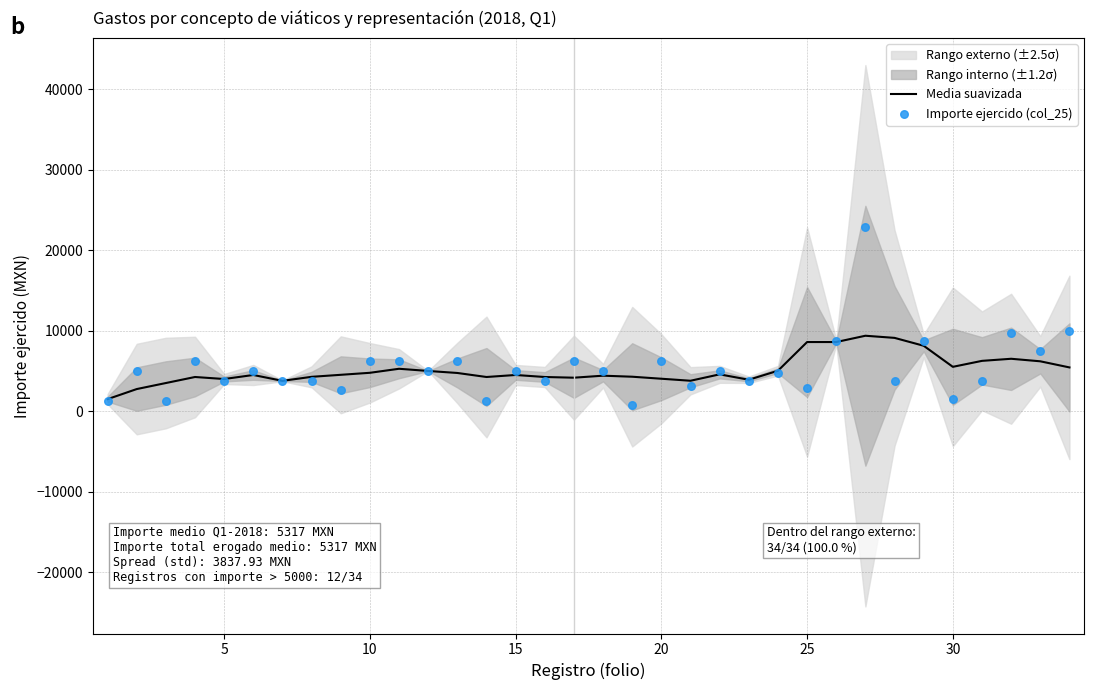

Which series has the largest total across all categories?

Importe ejercido (col_25)